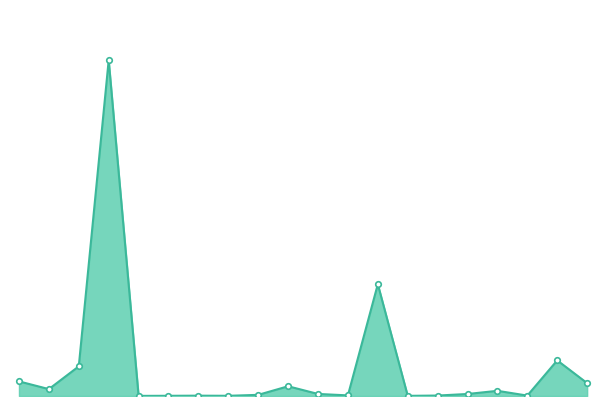

Reading right to left, transcribe all the data shown in this chart.

Niedergelassene (C) Total: 313	867	10	126	49	11	4	2722	15	50	237	28	5	8	5	3	8177	722	168	356
Aufenthalter (B) Total: 313	867	10	126	49	11	4	2722	15	50	237	28	5	8	5	3	8177	722	168	356